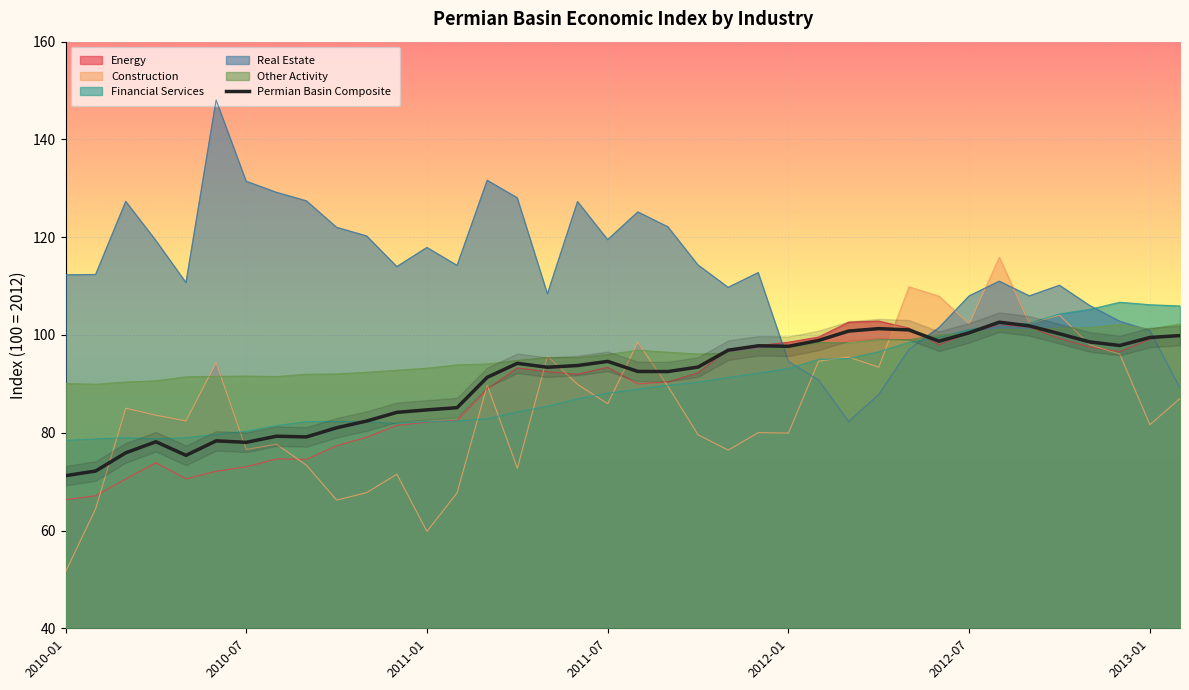

Which series has the largest total across all categories?

Real Estate